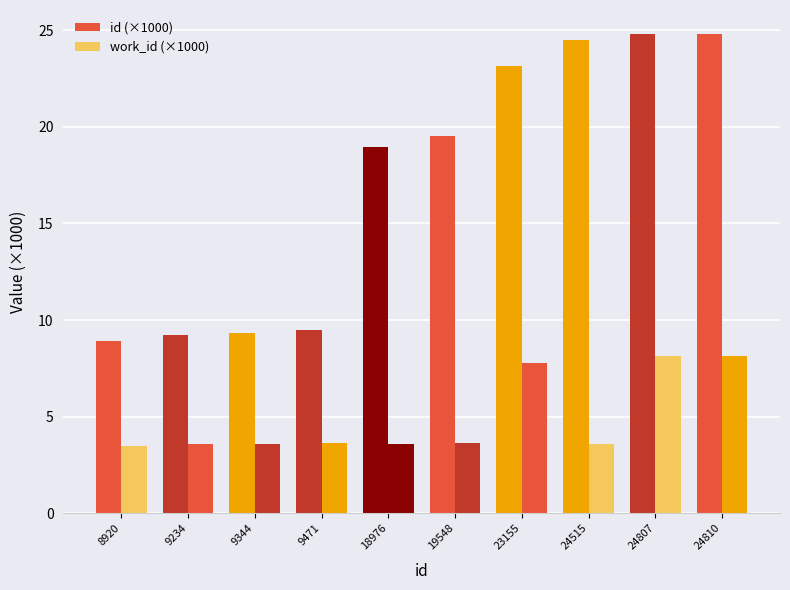

What is the average value of the work_id (×1000) series?

4.9